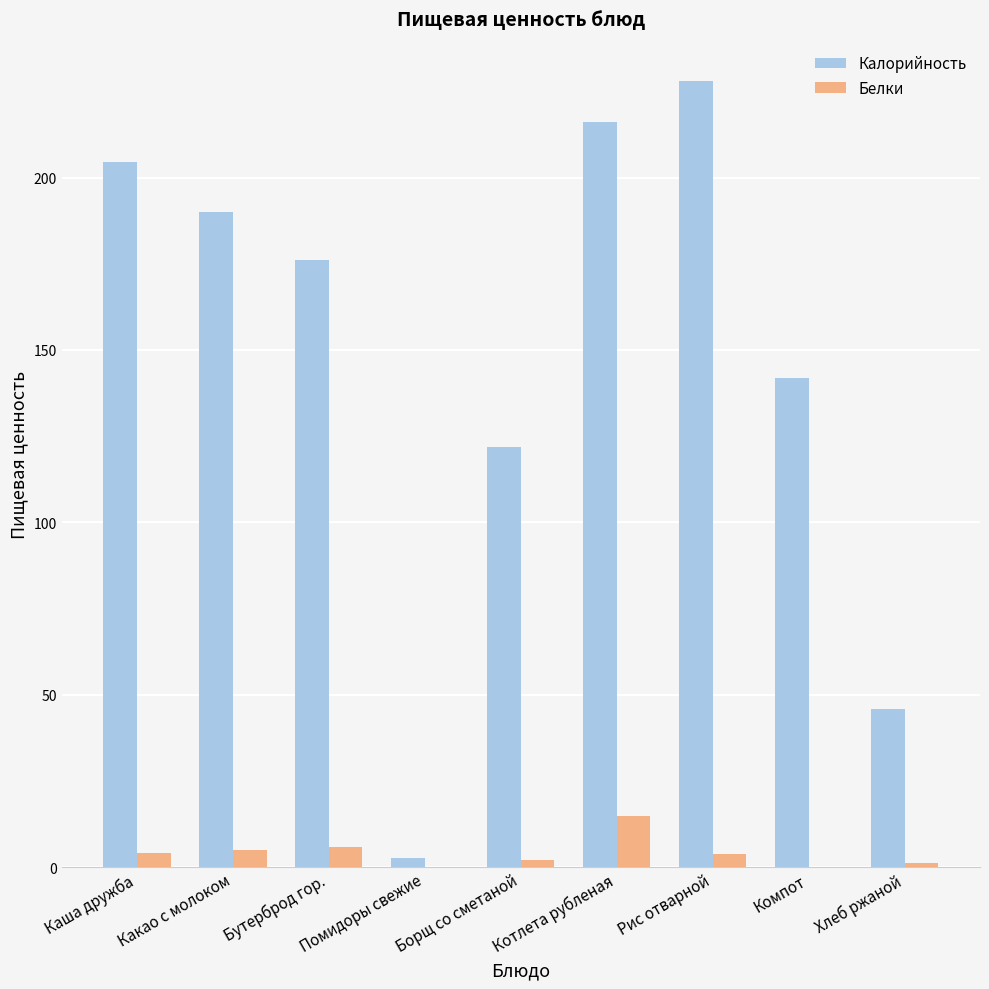

How many series are shown in this chart?

2